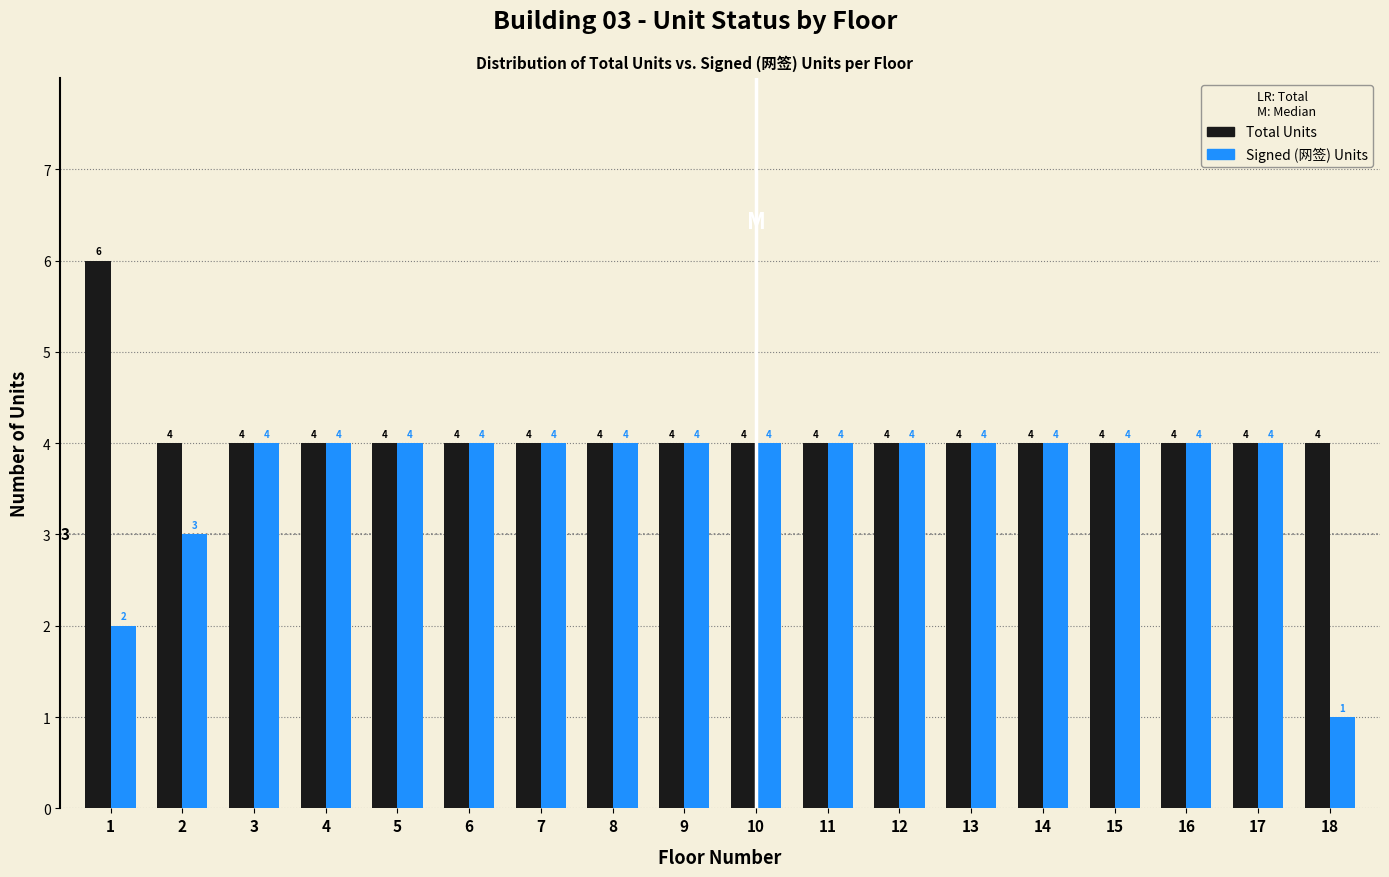

Reading left to right, what are all the values shown in this chart?

Total Units: 6	4	4	4	4	4	4	4	4	4	4	4	4	4	4	4	4	4
Signed (网签) Units: 2	3	4	4	4	4	4	4	4	4	4	4	4	4	4	4	4	1